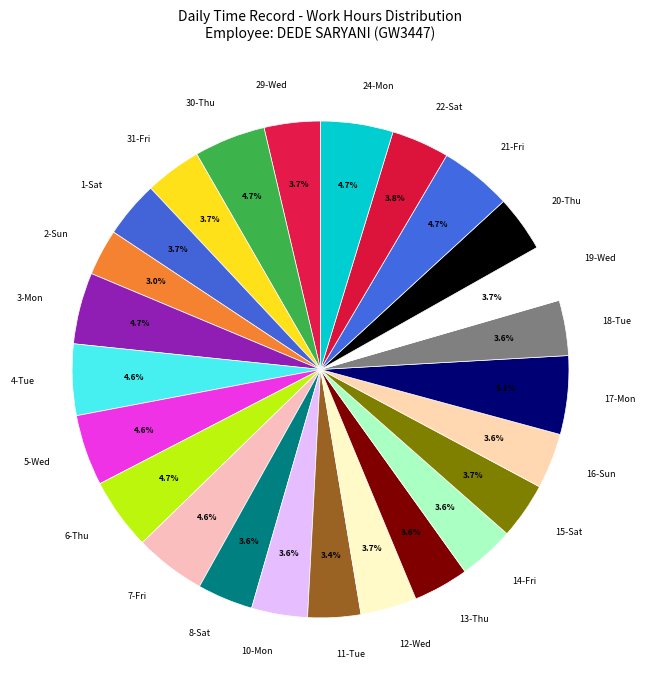

How many slices are in this pie chart?

25